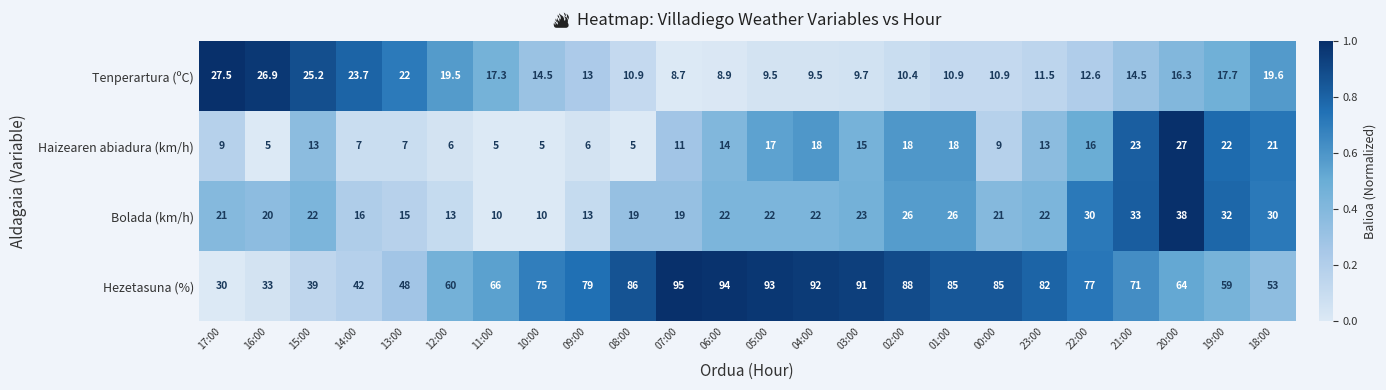

Is it true that Tenperartura (ºC) equals 10.9 at 00:00?

True